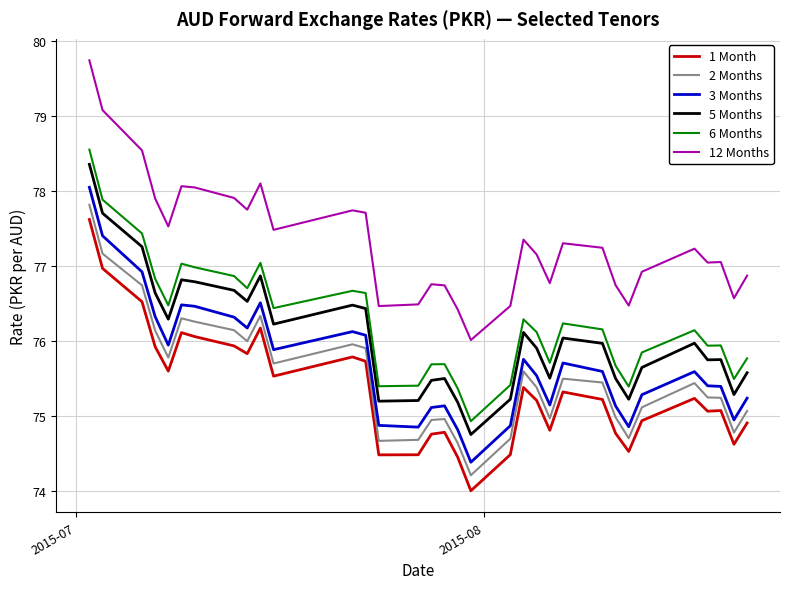

How many lines are shown in the chart?

6